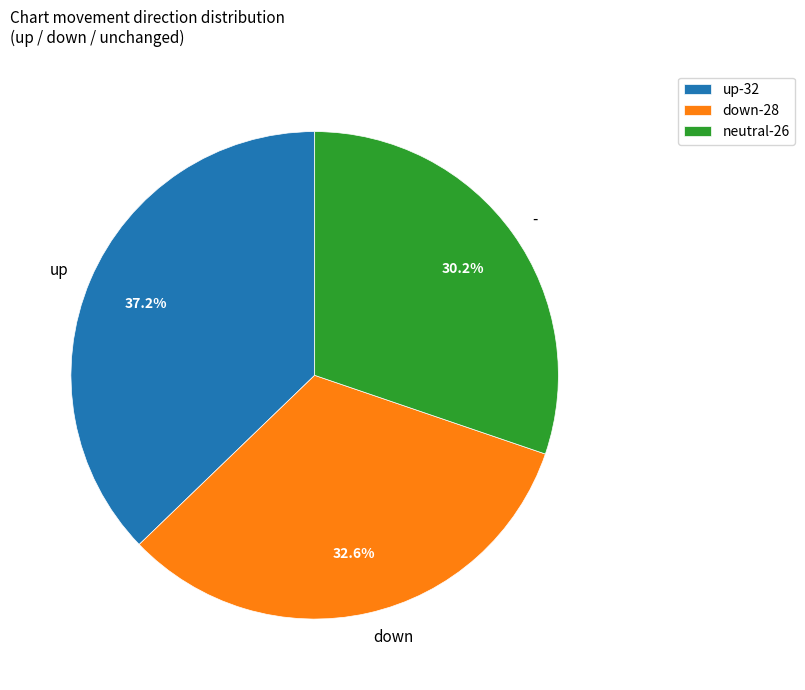

Which slice is the largest?

up